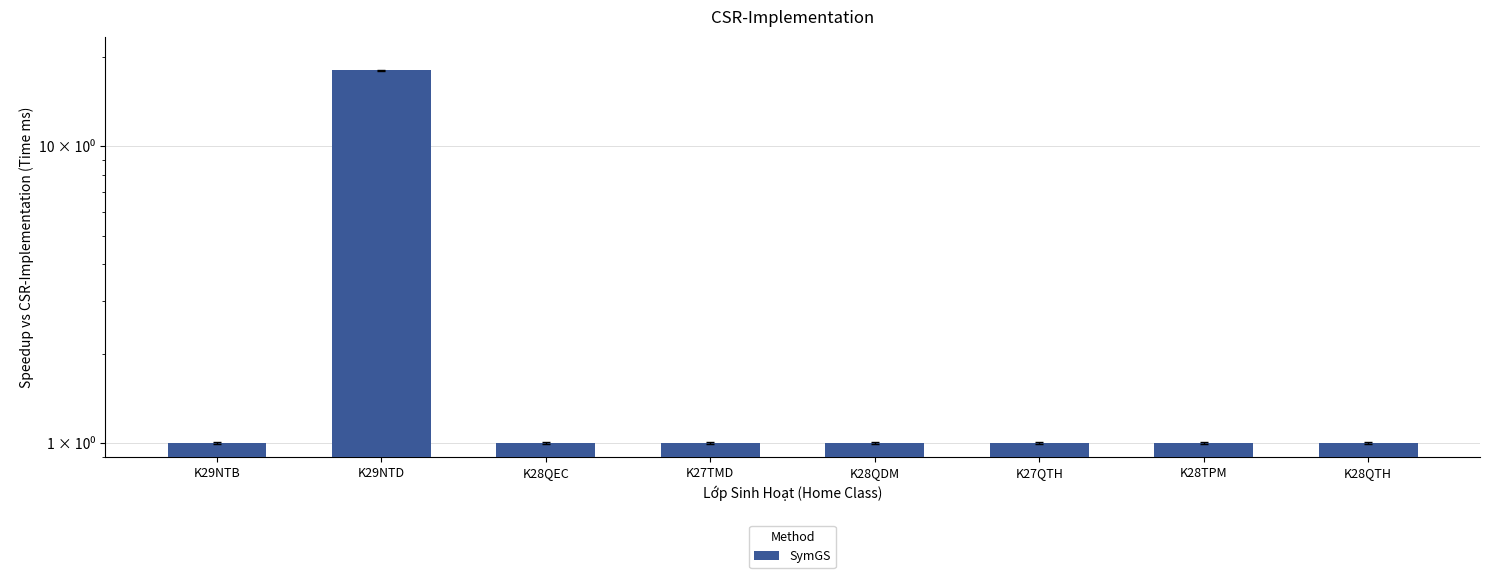

What is the difference between the maximum and second lowest values?

17